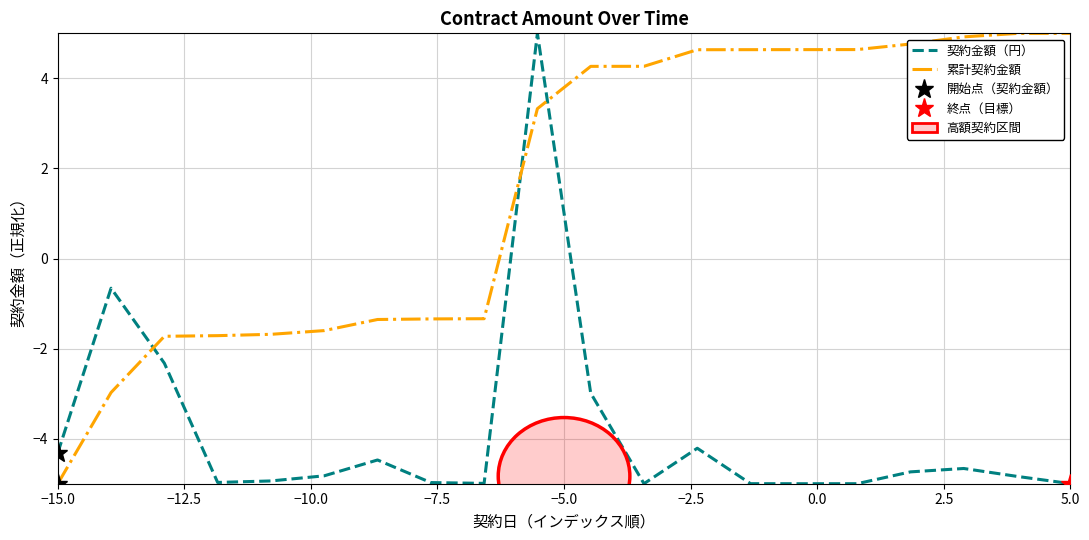

How many categories are shown in the chart?

20